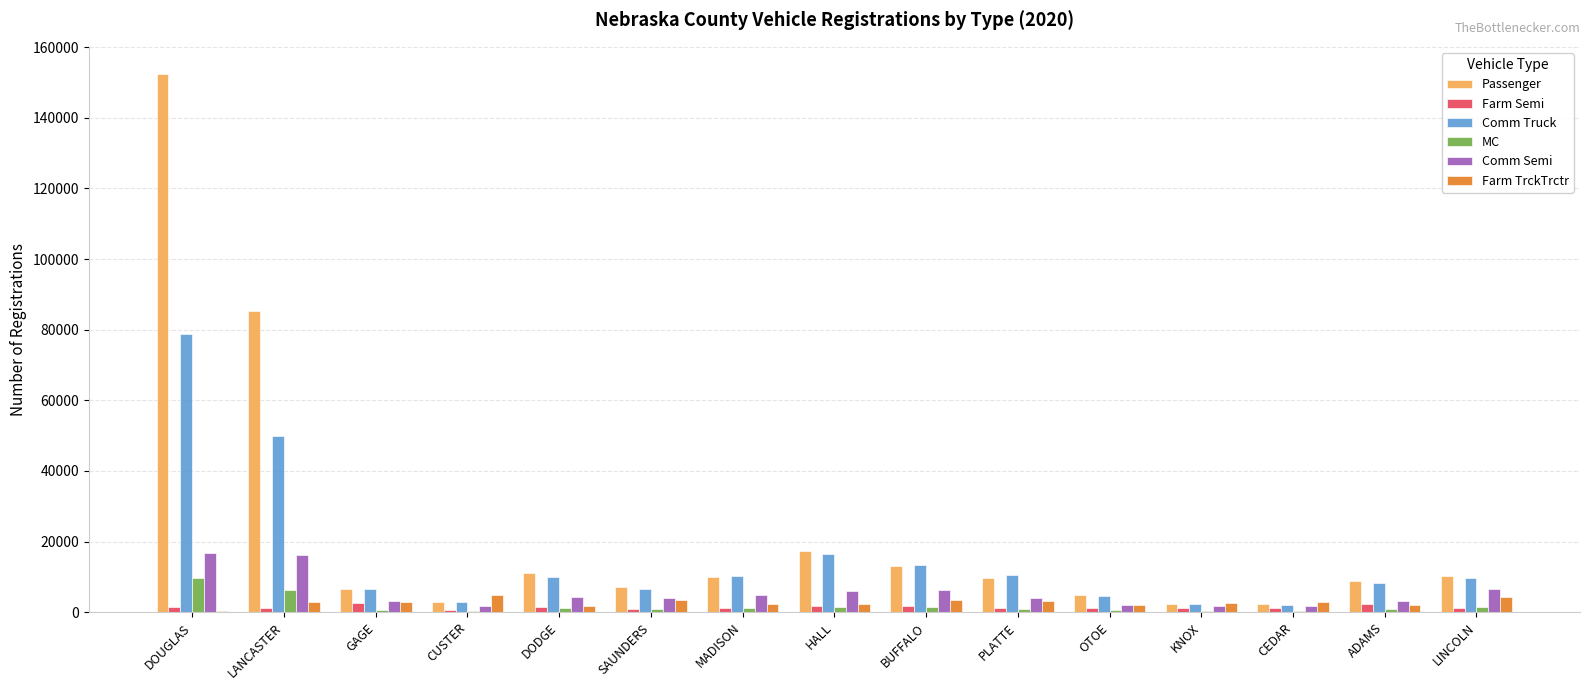

How many categories are shown in the chart?

15